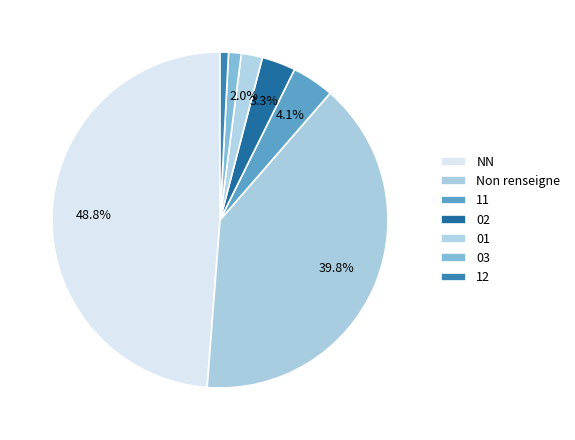

How many slices are in this pie chart?

7